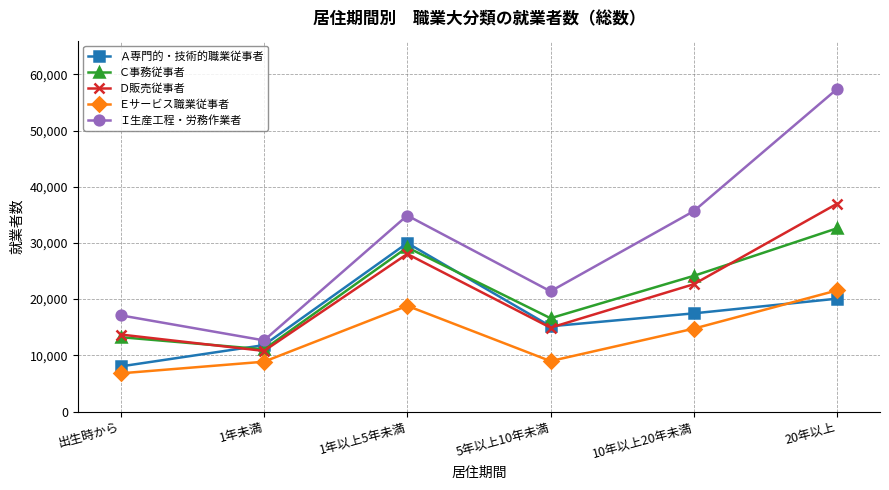

What is the total value across all series at 5年以上10年未満?

77051